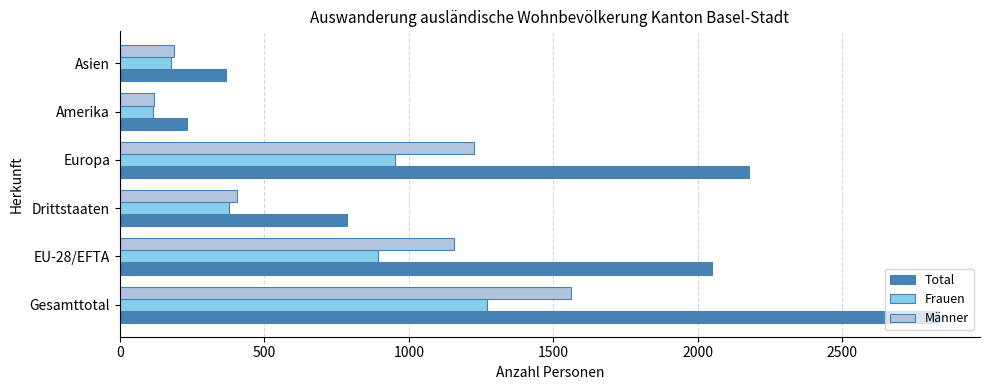

Is it true that Total equals 785 at Drittstaaten?

True